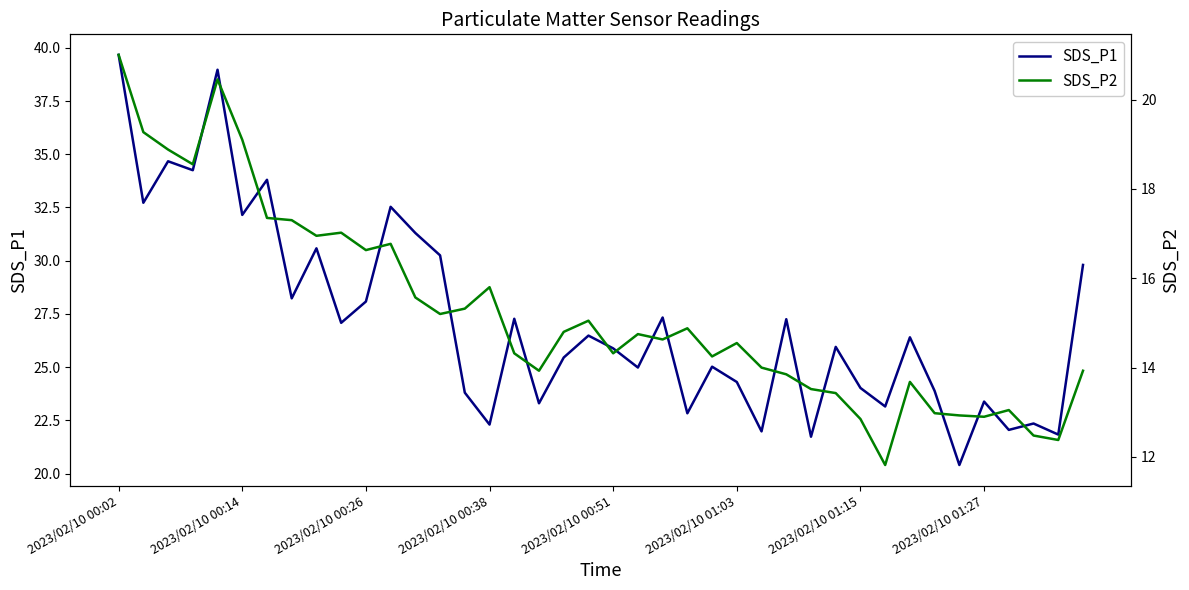

What is the highest value of the SDS_P1 series?

39.7